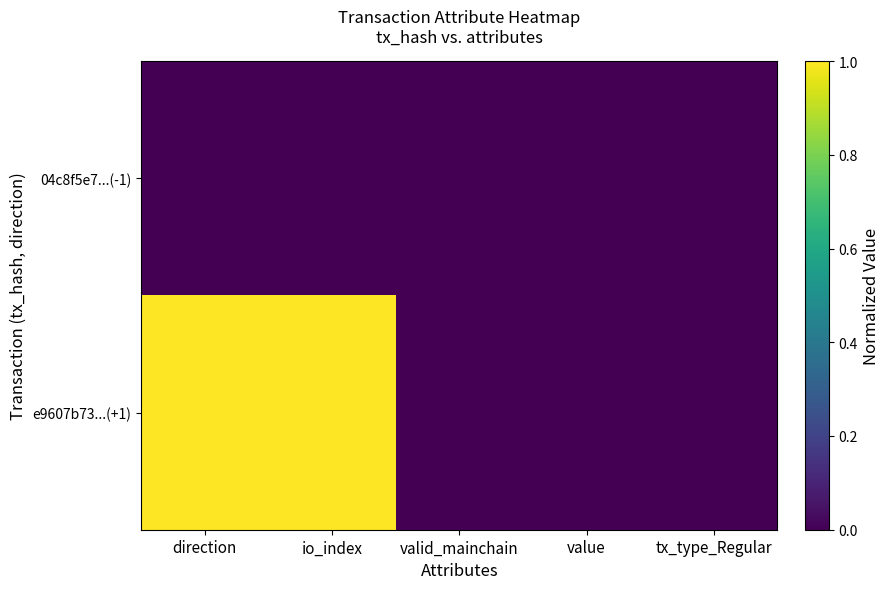

Rank the series by their average value, from highest to lowest.

e9607b73...(+1), 04c8f5e7...(-1)